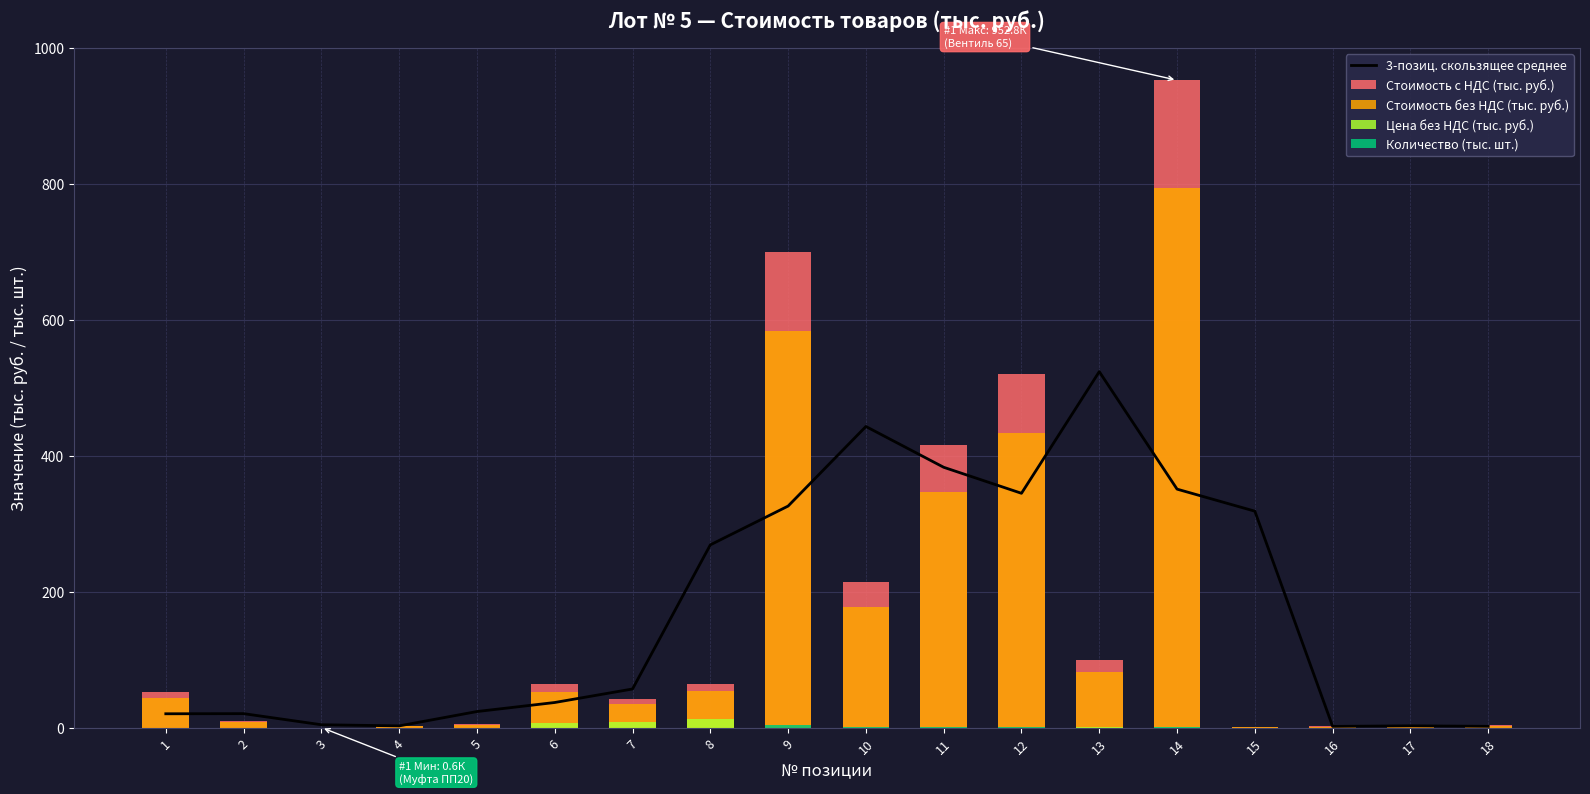

Reading right to left, transcribe all the data shown in this chart.

3-позиц. скользящее среднее: 2.3	3.1	2.2	318.8	351.3	524.1	345.2	383.4	443.4	326.4	269.3	57.3	37.4	24.1	3.0	4.7	21.0	20.8
Стоимость с НДС (тыс. руб.): 4.0	3.0	2.2	1.5	952.8	99.5	520.0	416.0	214.3	700.0	64.8	43.1	63.9	5.2	3.2	0.6	10.2	52.2
Стоимость без НДС (тыс. руб.): 3.3	2.5	1.8	1.2	794.0	82.9	433.3	346.7	178.6	583.4	54.0	35.9	53.3	4.3	2.7	0.5	8.5	43.5
Цена без НДС (тыс. руб.): 0.0	0.0	0.0	0.0	0.8	0.8	0.4	0.2	0.1	0.1	13.5	9.0	6.7	0.1	0.0	0.0	0.0	0.1
Количество (тыс. шт.): 0.1	0.1	0.1	0.1	1.0	0.1	1.0	2.0	1.2	5.0	0.0	0.0	0.0	0.1	0.1	0.0	0.3	0.5